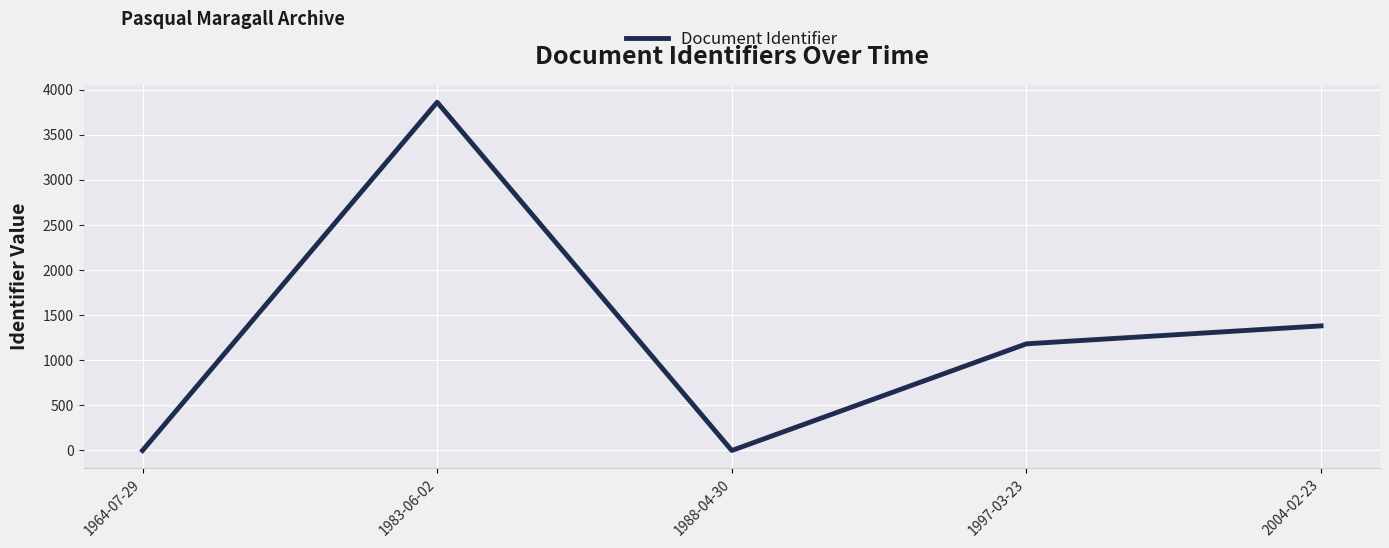

Reading left to right, what are all the values shown in this chart?

1964-07-29=0	1983-06-02=3862	1988-04-30=0	1997-03-23=1183	2004-02-23=1382